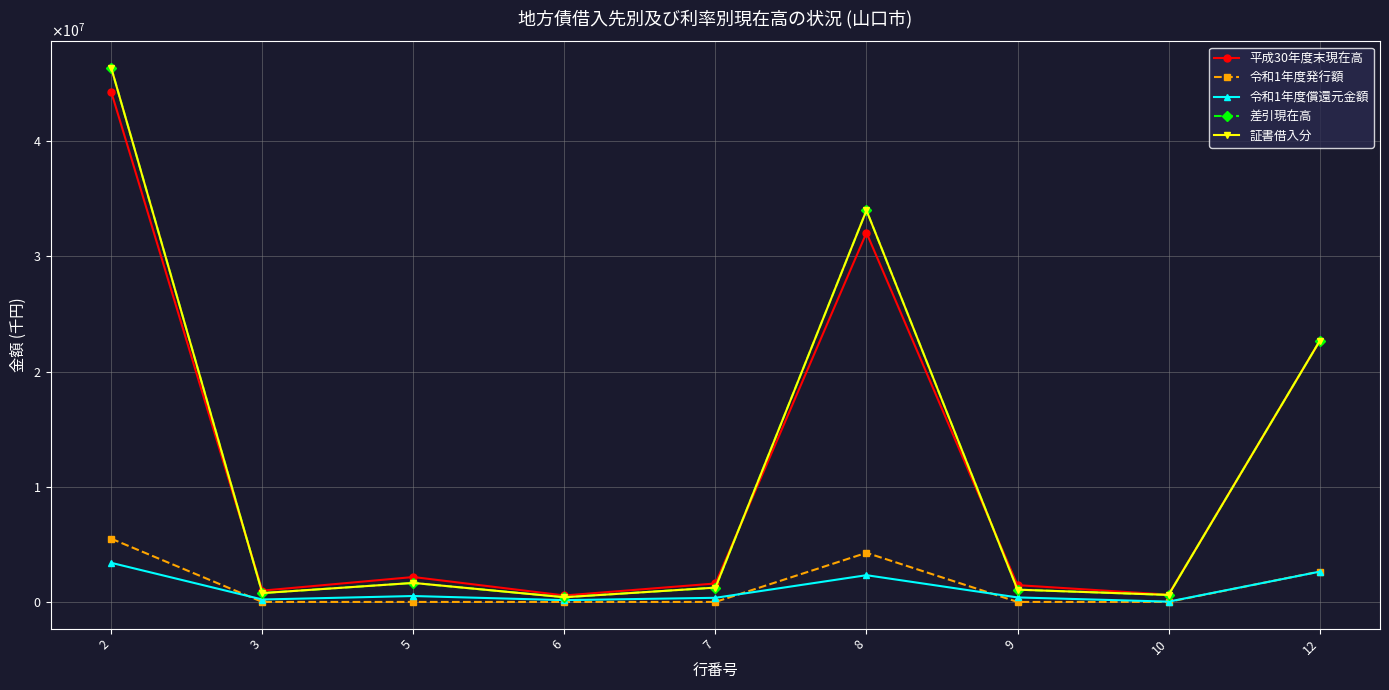

Where do 令和1年度償還元金額 and 令和1年度発行額 first cross each other?

2 and 3